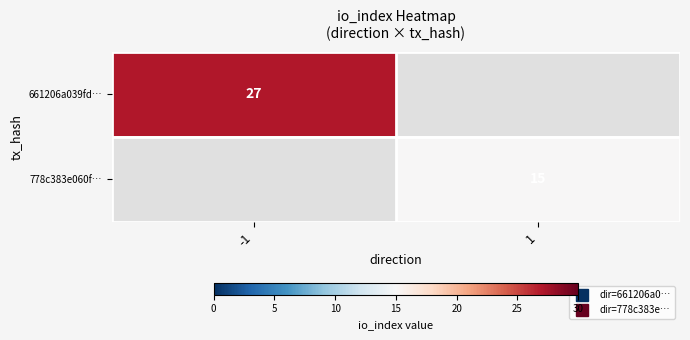

What is the greatest value displayed?

27.0